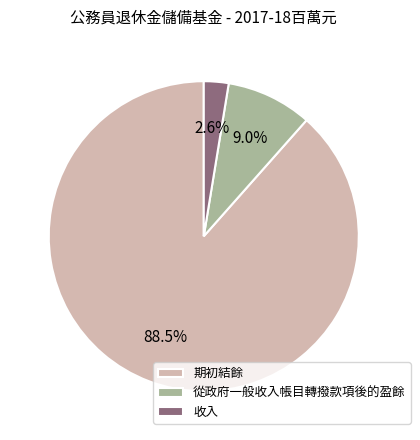

Is there a majority slice in this chart?

Yes